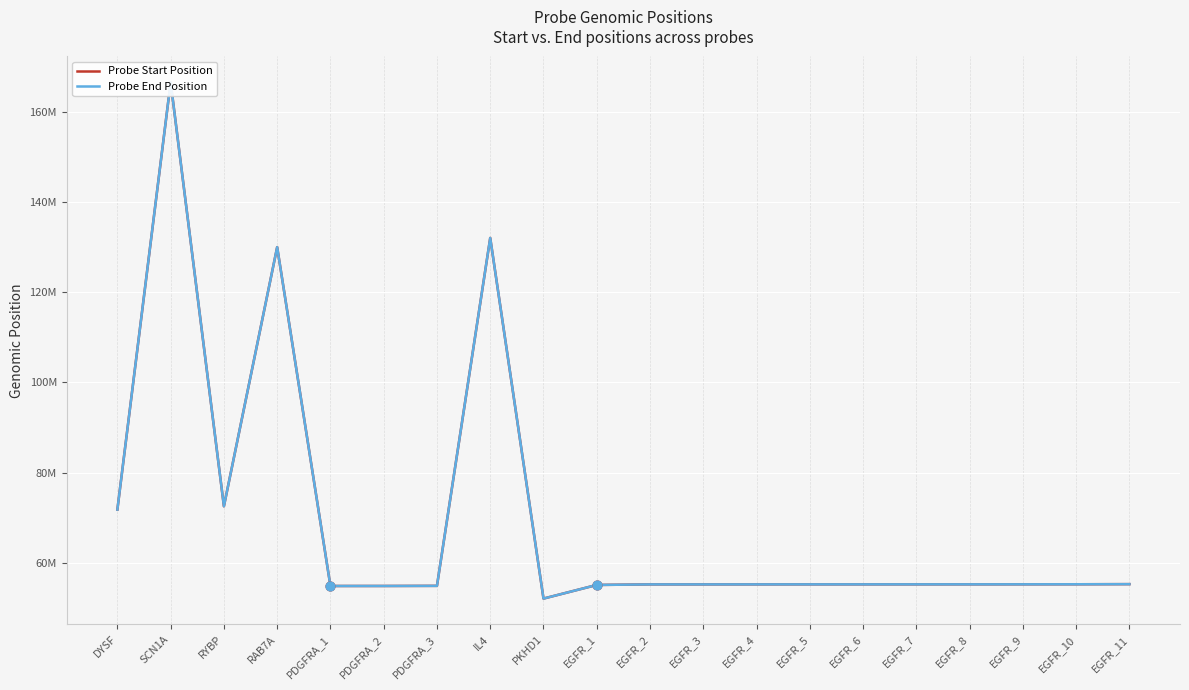

Which series has the largest Y range (max minus min)?

Probe End Position